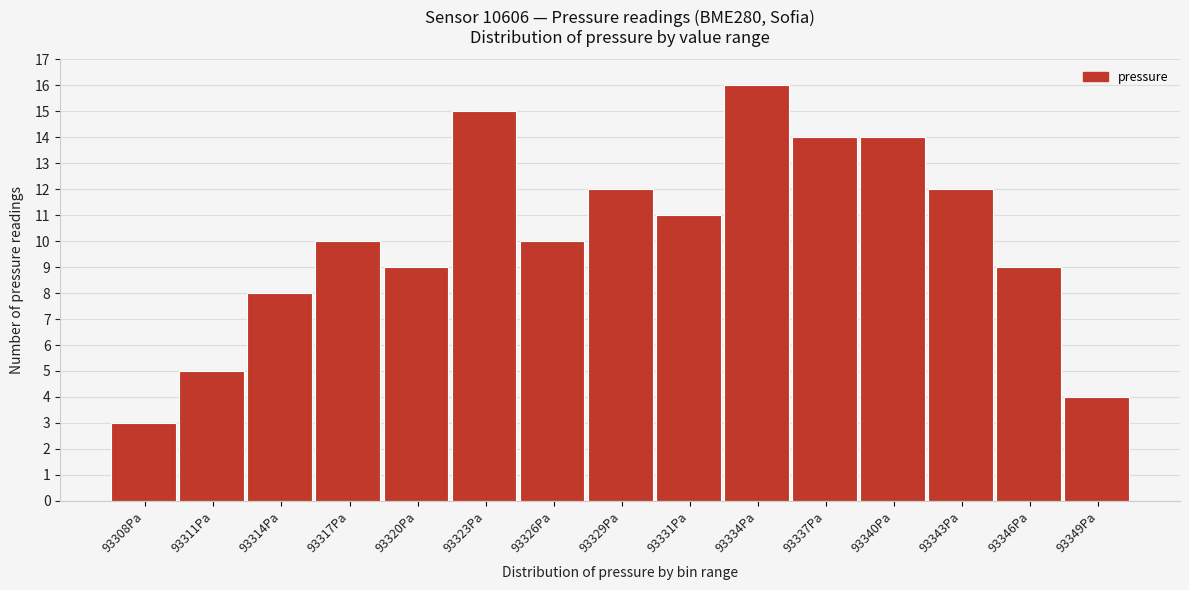

Reading left to right, extract all data points from this chart.

93308Pa=3	93311Pa=5	93314Pa=8	93317Pa=10	93320Pa=9	93323Pa=15	93326Pa=10	93329Pa=12	93331Pa=11	93334Pa=16	93337Pa=14	93340Pa=14	93343Pa=12	93346Pa=9	93349Pa=4